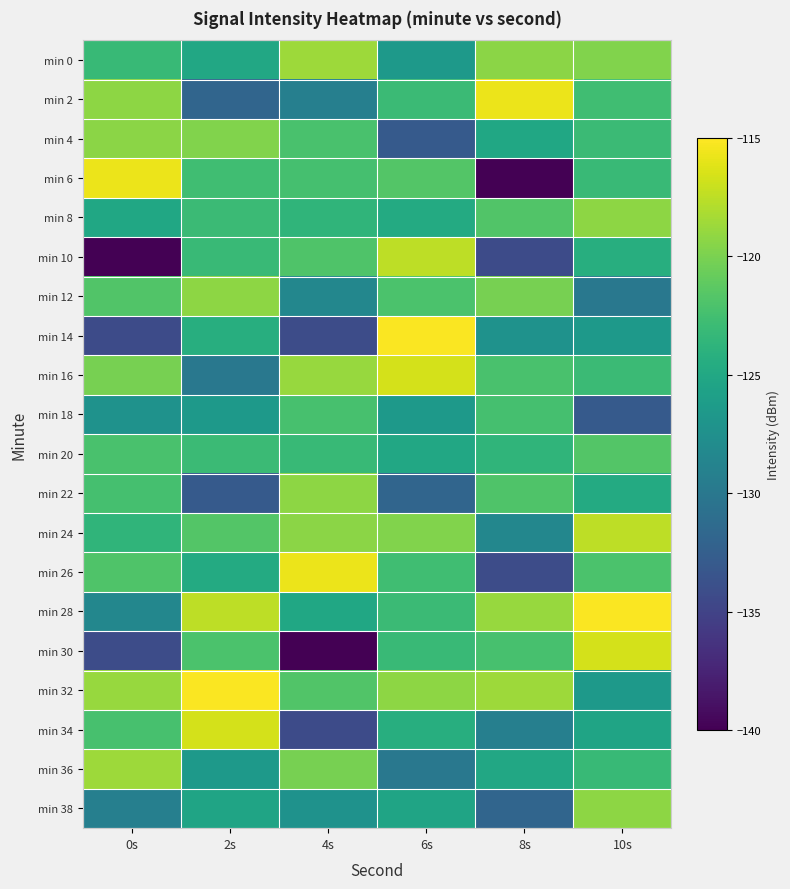

What is the total value across all series at 0s?

-2487.7